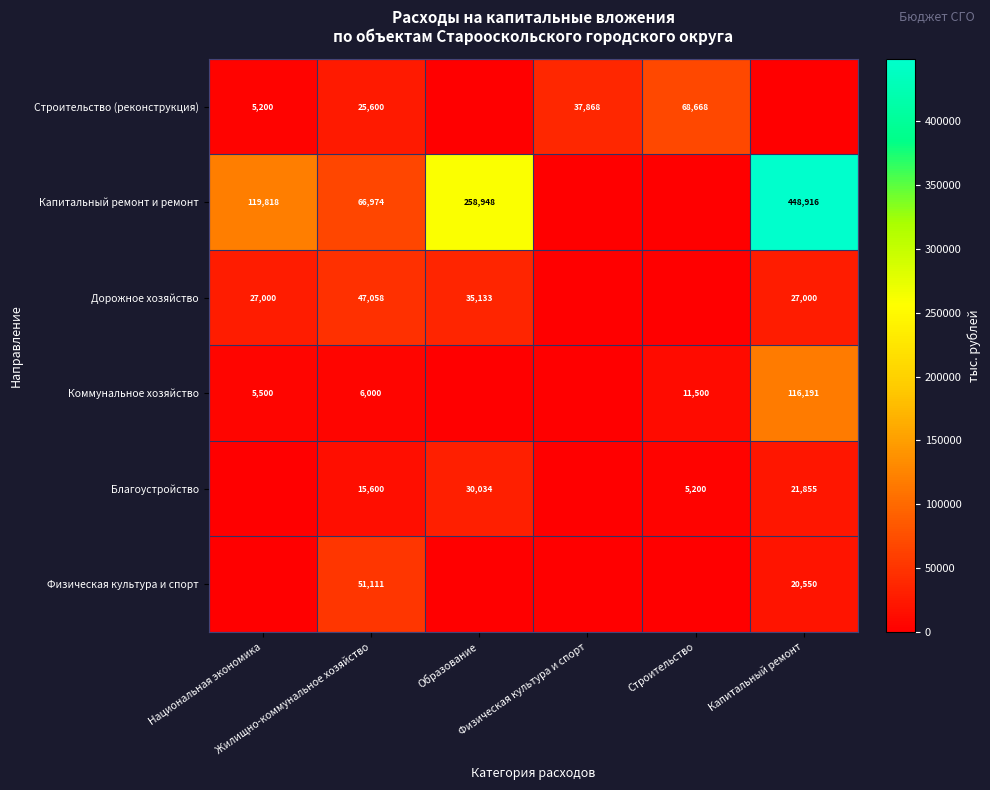

What is the total value across all series at Жилищно-коммунальное хозяйство?

212343